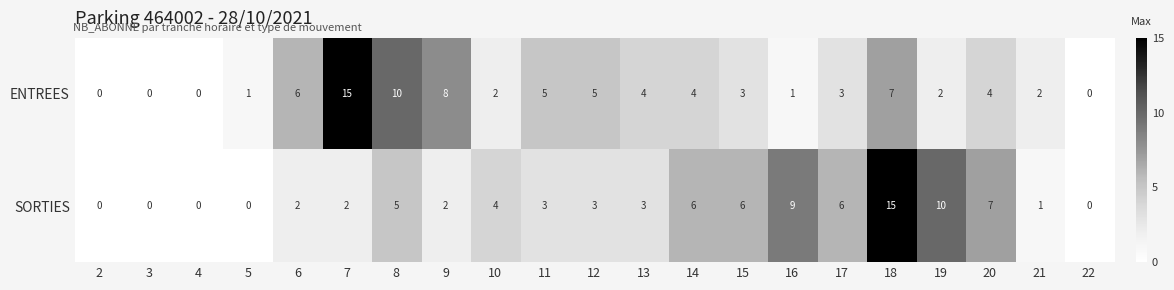

Which series has the largest total across all categories?

SORTIES